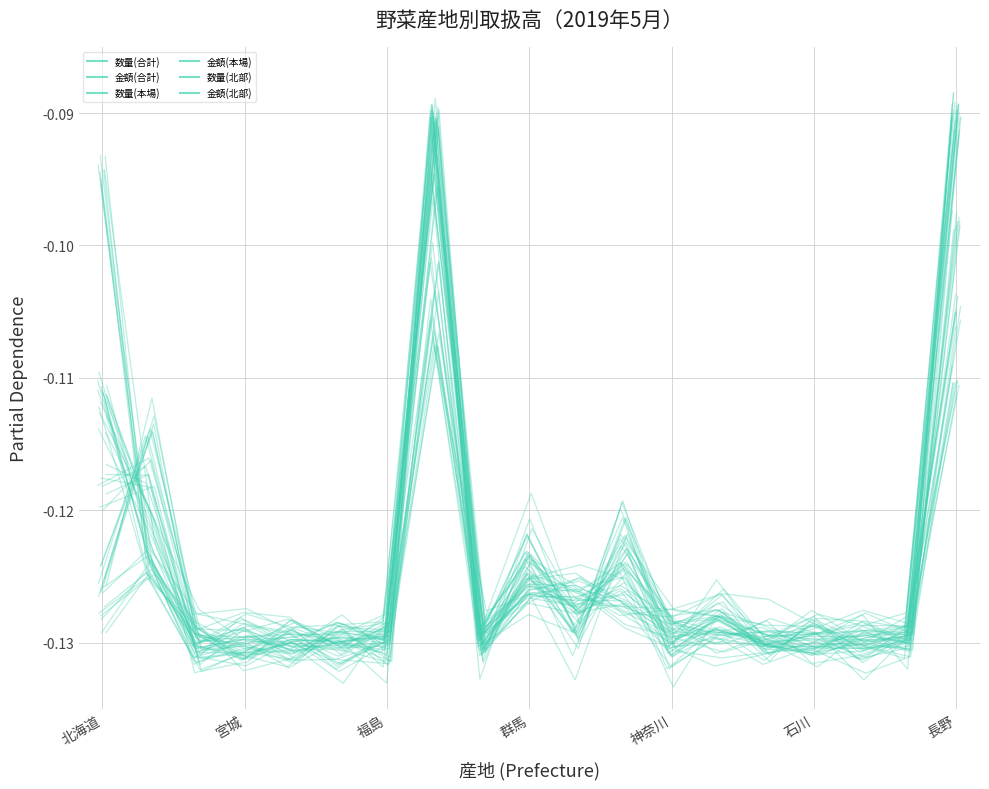

Which series has the largest total across all categories?

数量(北部)